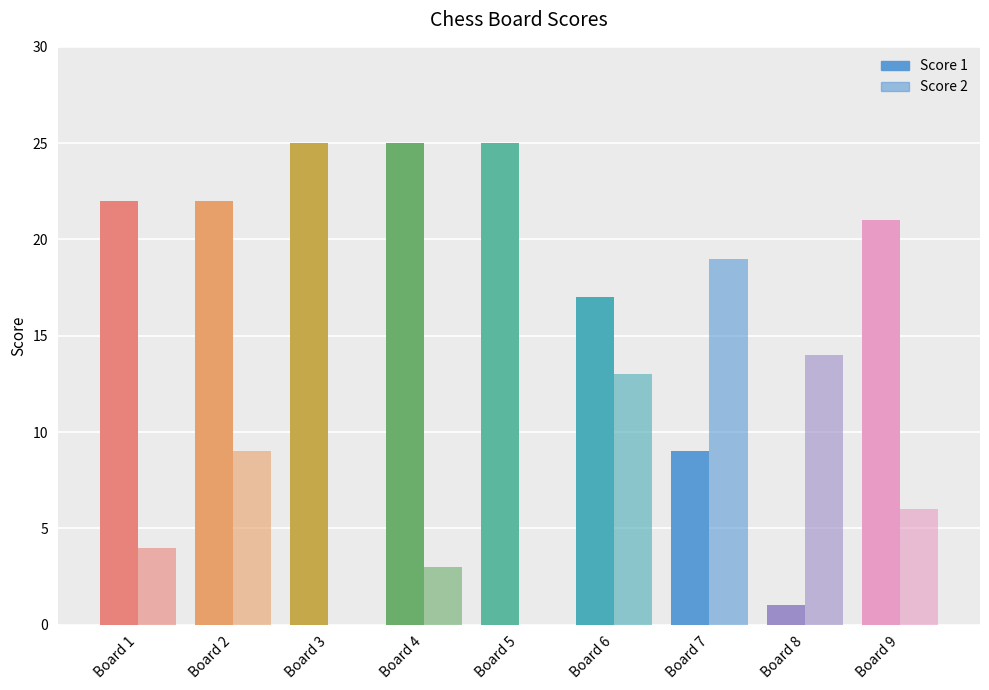

What is the value of the Score 1 bar at the 2nd from the left?

22